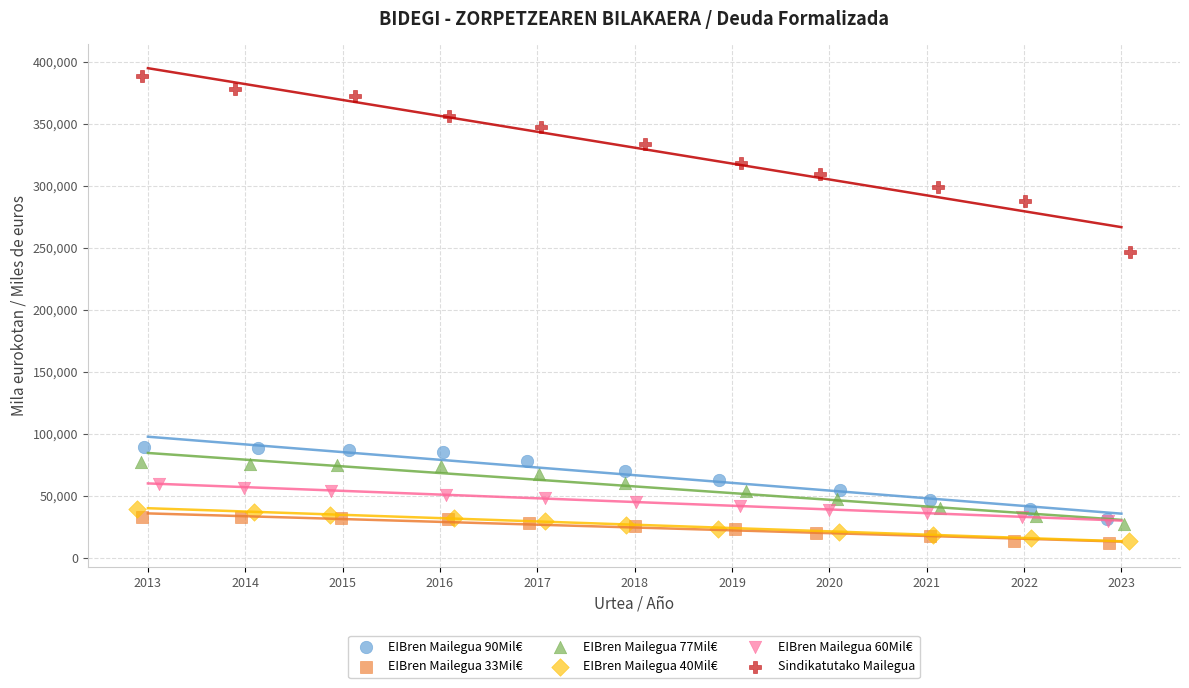

Which series contains the highest Y value?

Sindikatutako Mailegua